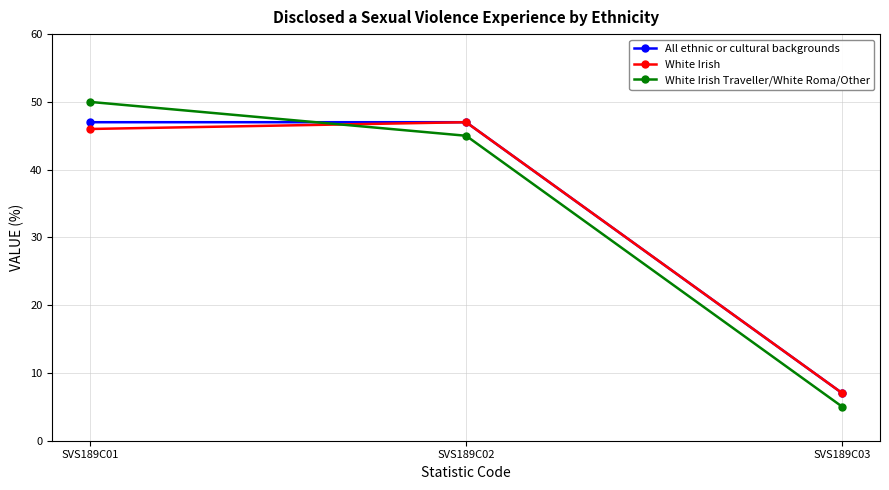

Is the value of White Irish Traveller/White Roma/Other at SVS189C01 greater than the value of All ethnic or cultural backgrounds at SVS189C01?

Yes